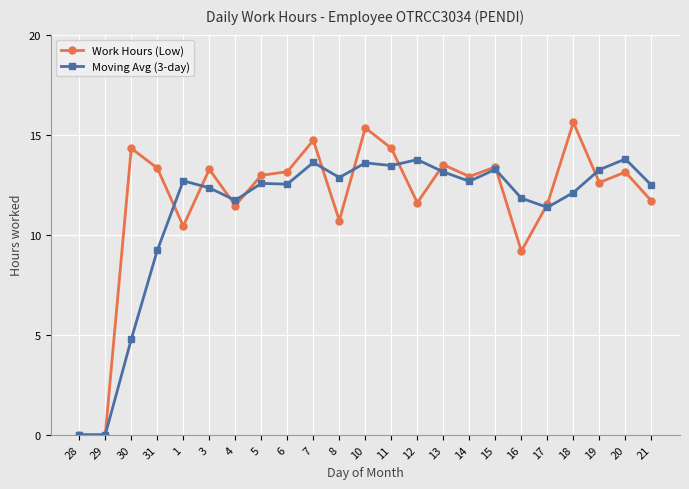

What is the greatest value displayed?

15.6